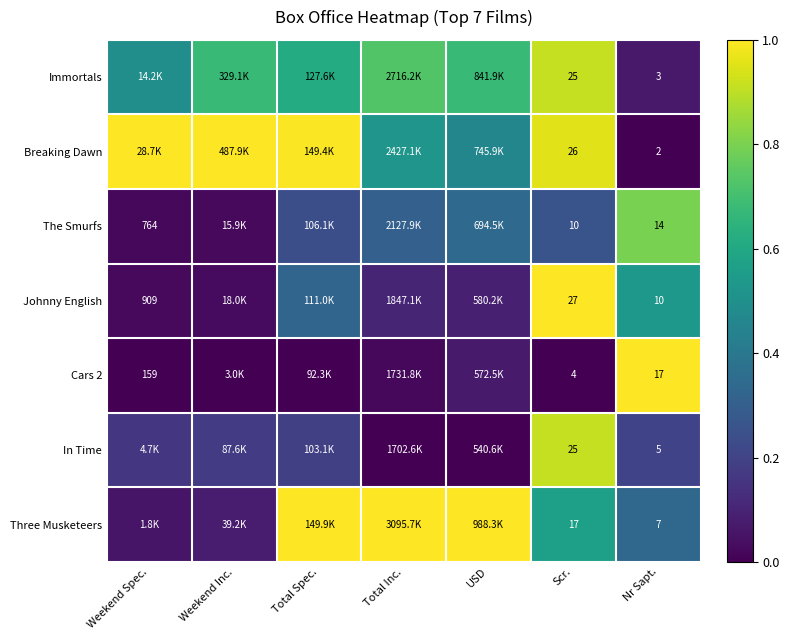

How many series are shown in this chart?

7